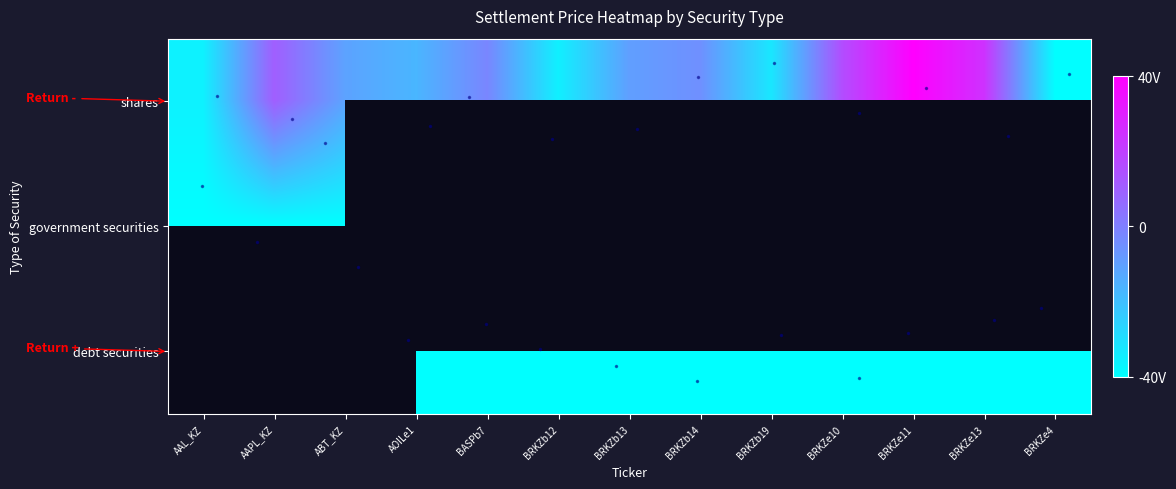

How many categories are shown in the chart?

13